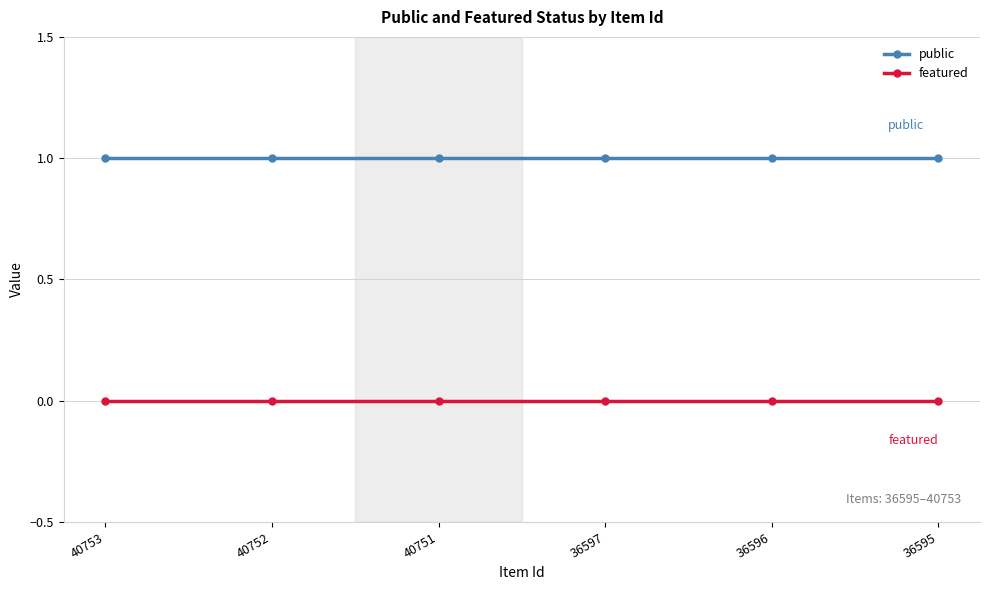

What is the sum of the public values at 36597 and 36595?

2